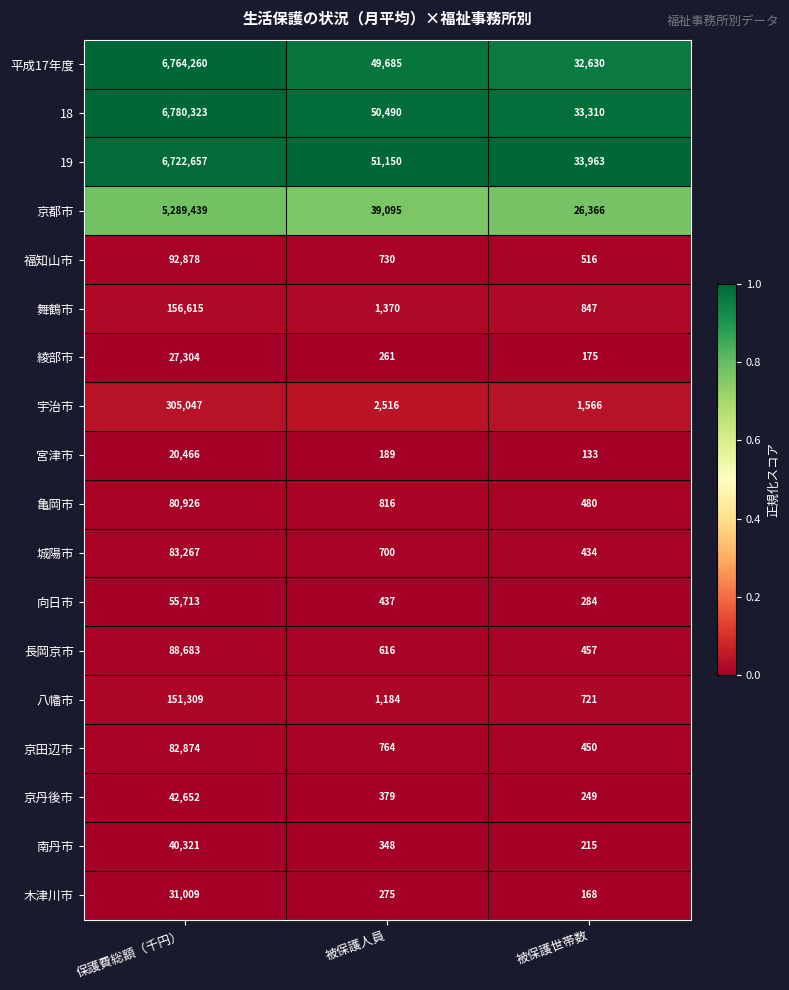

At which category does the chart reach its minimum across all series?

被保護世帯数